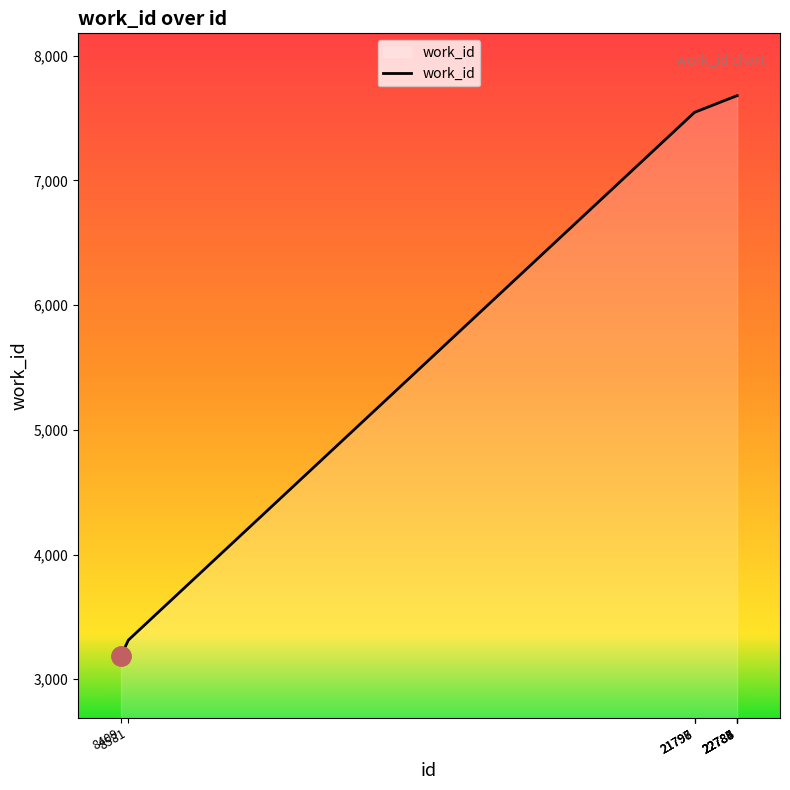

What is the minimum value shown in the chart?

3189